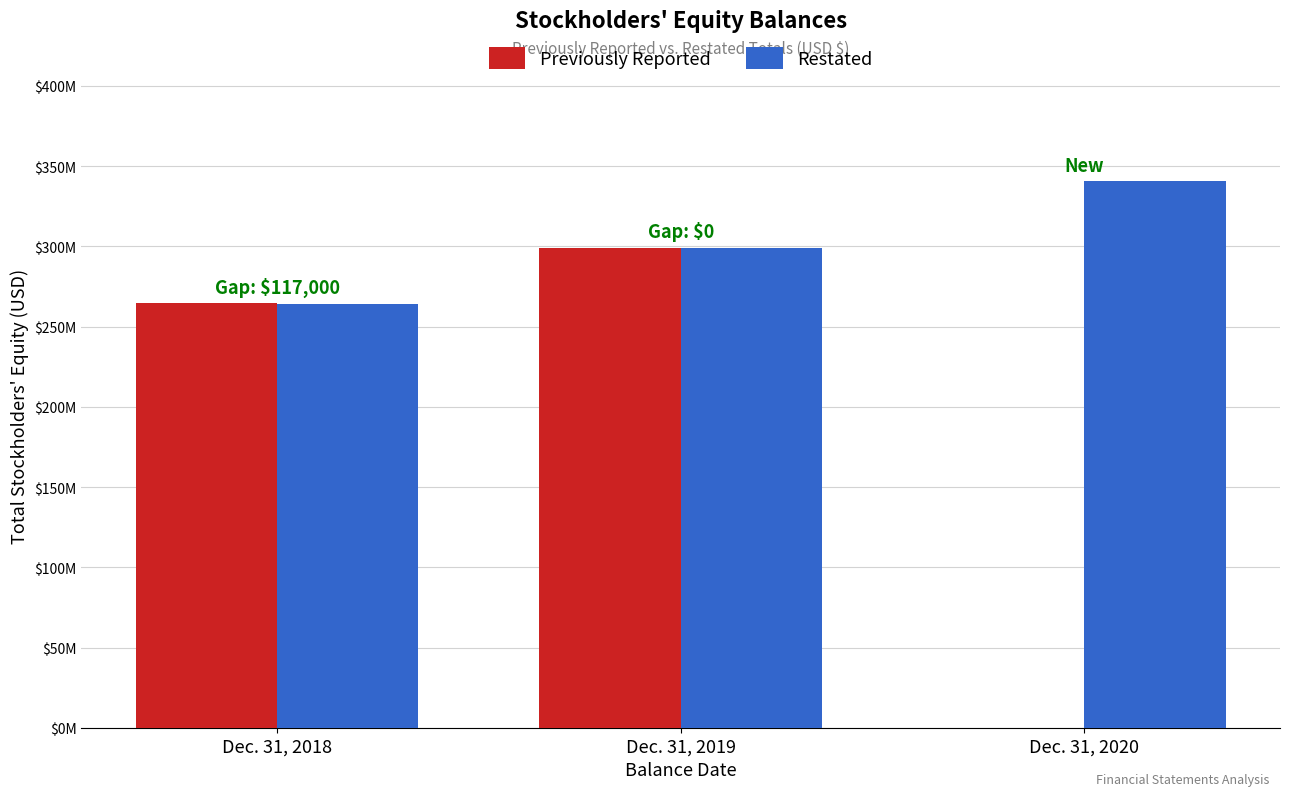

Rank the series by their average value, from highest to lowest.

Restated, Previously Reported